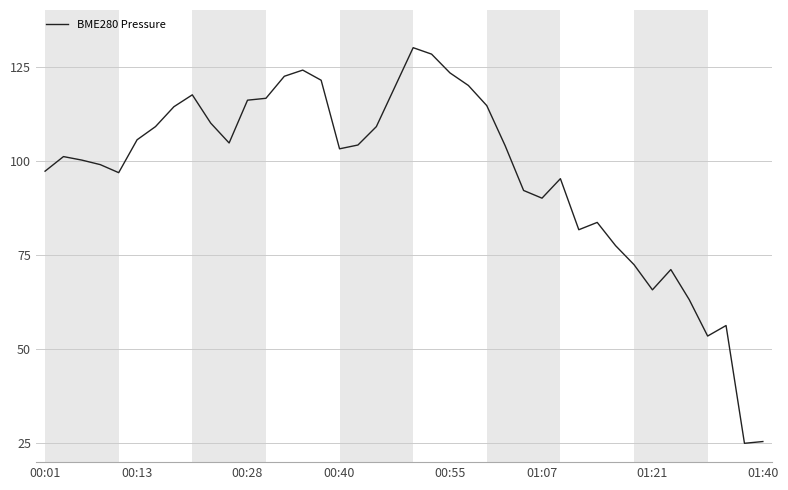

What is the smallest value displayed?

25.0